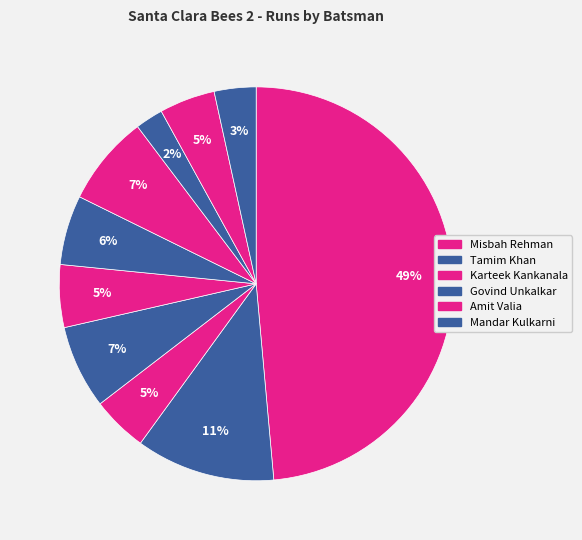

How many segments does this pie chart have?

10